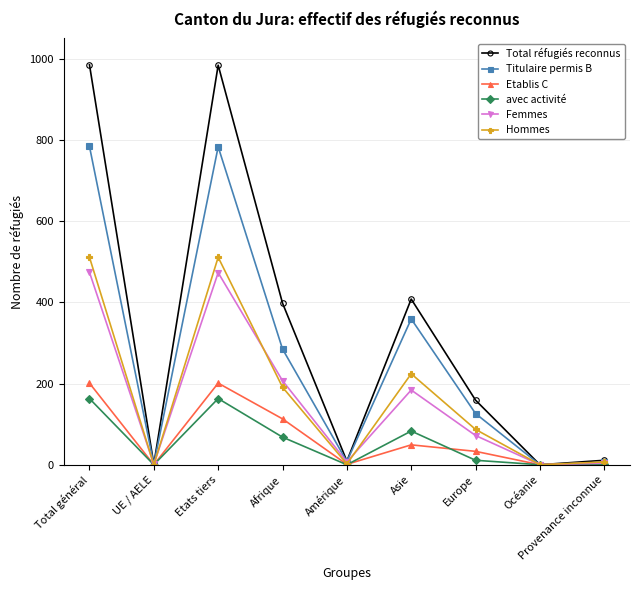

At Asie, list the series in order from smallest to largest.

Etablis C, avec activité, Femmes, Hommes, Titulaire permis B, Total réfugiés reconnus